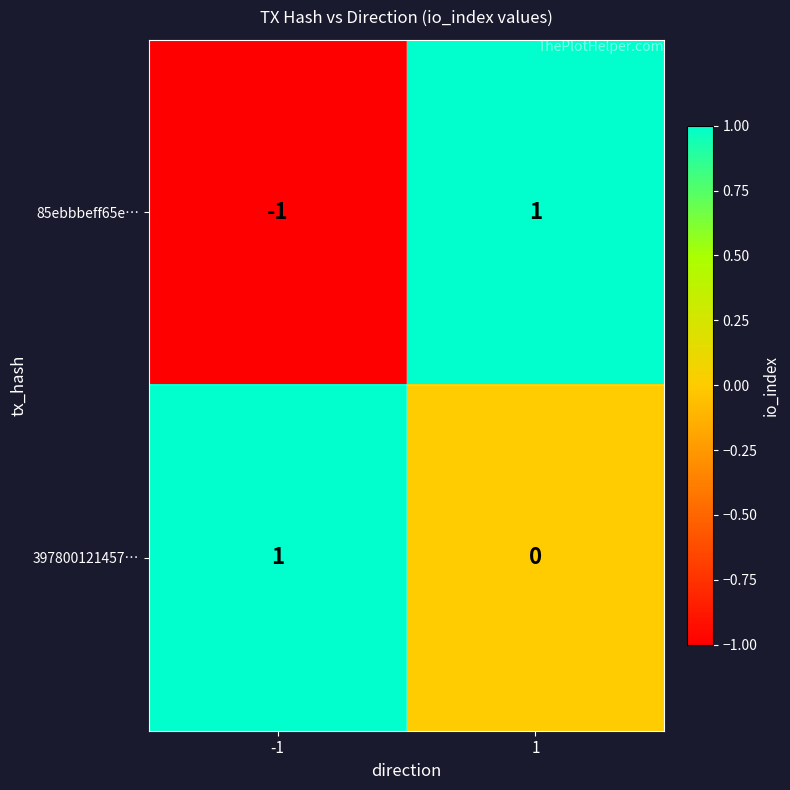

Rank the series at -1 from lowest to highest value.

85ebbbeff65e…, 397800121457…